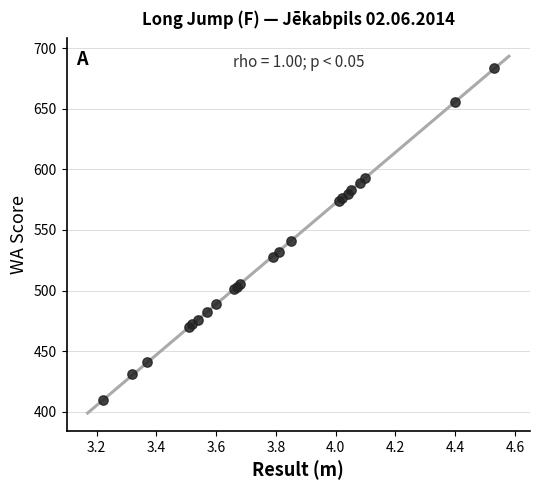

What Y value in the scatter plot is closest to 547?

541